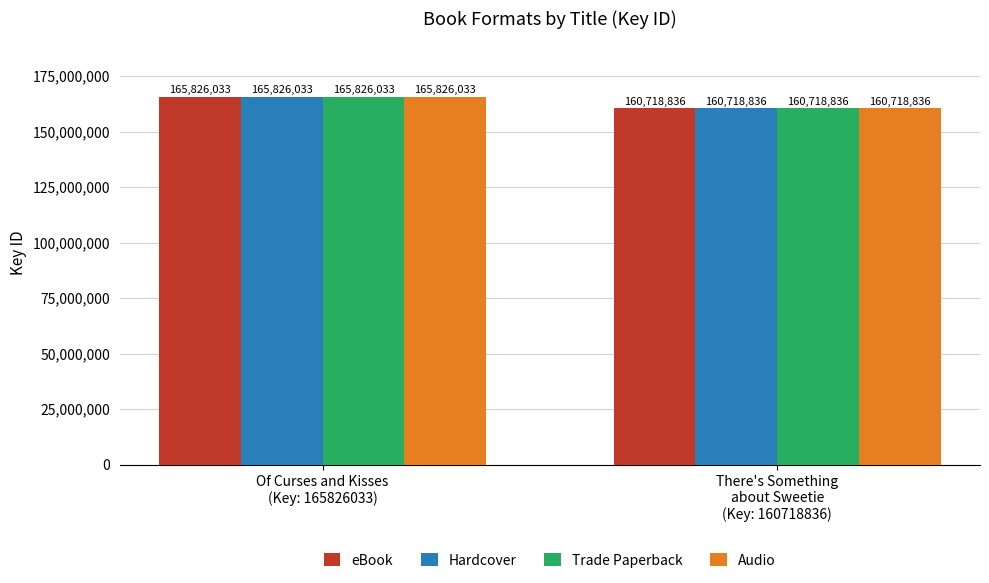

The eBook series shows 165826033 at Of Curses and Kisses
(Key: 165826033). True or false?

True